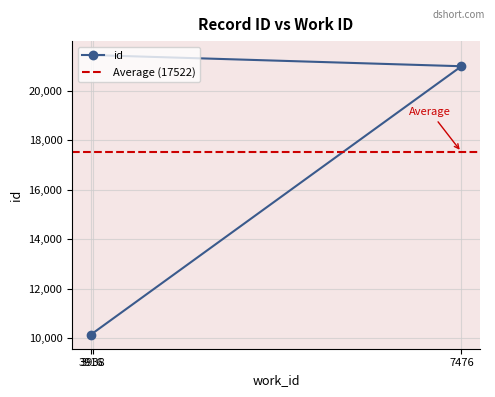

What position from the right is 3916?

3